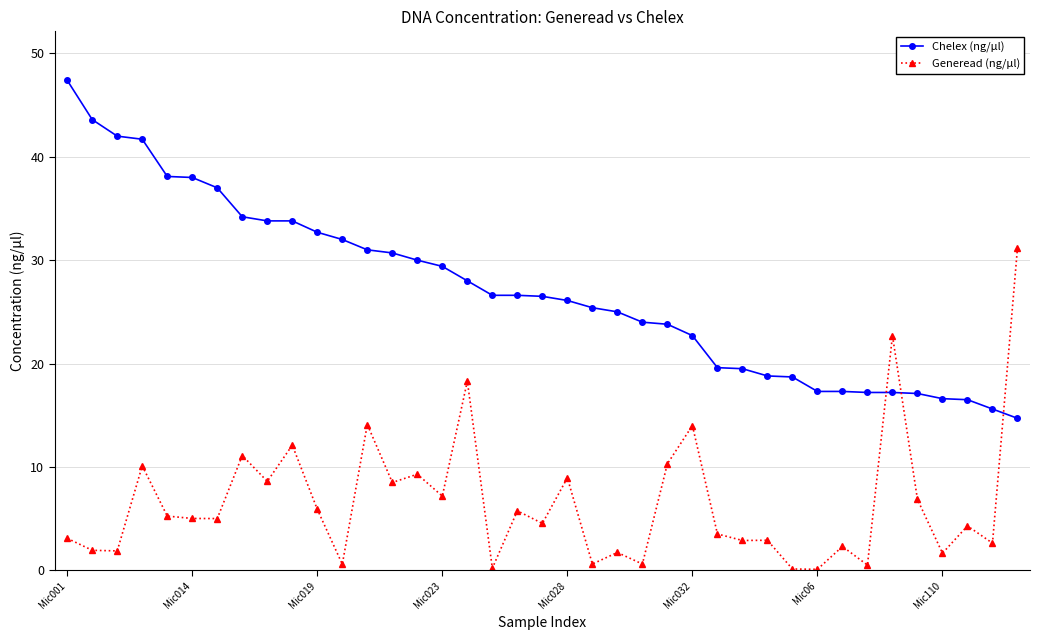

Which series has the largest total across all categories?

Chelex (ng/µl)